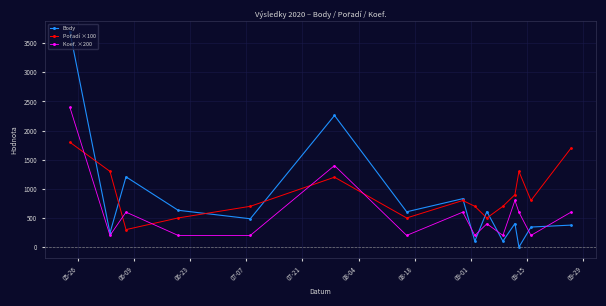

What is the maximum value shown in the chart?

3698